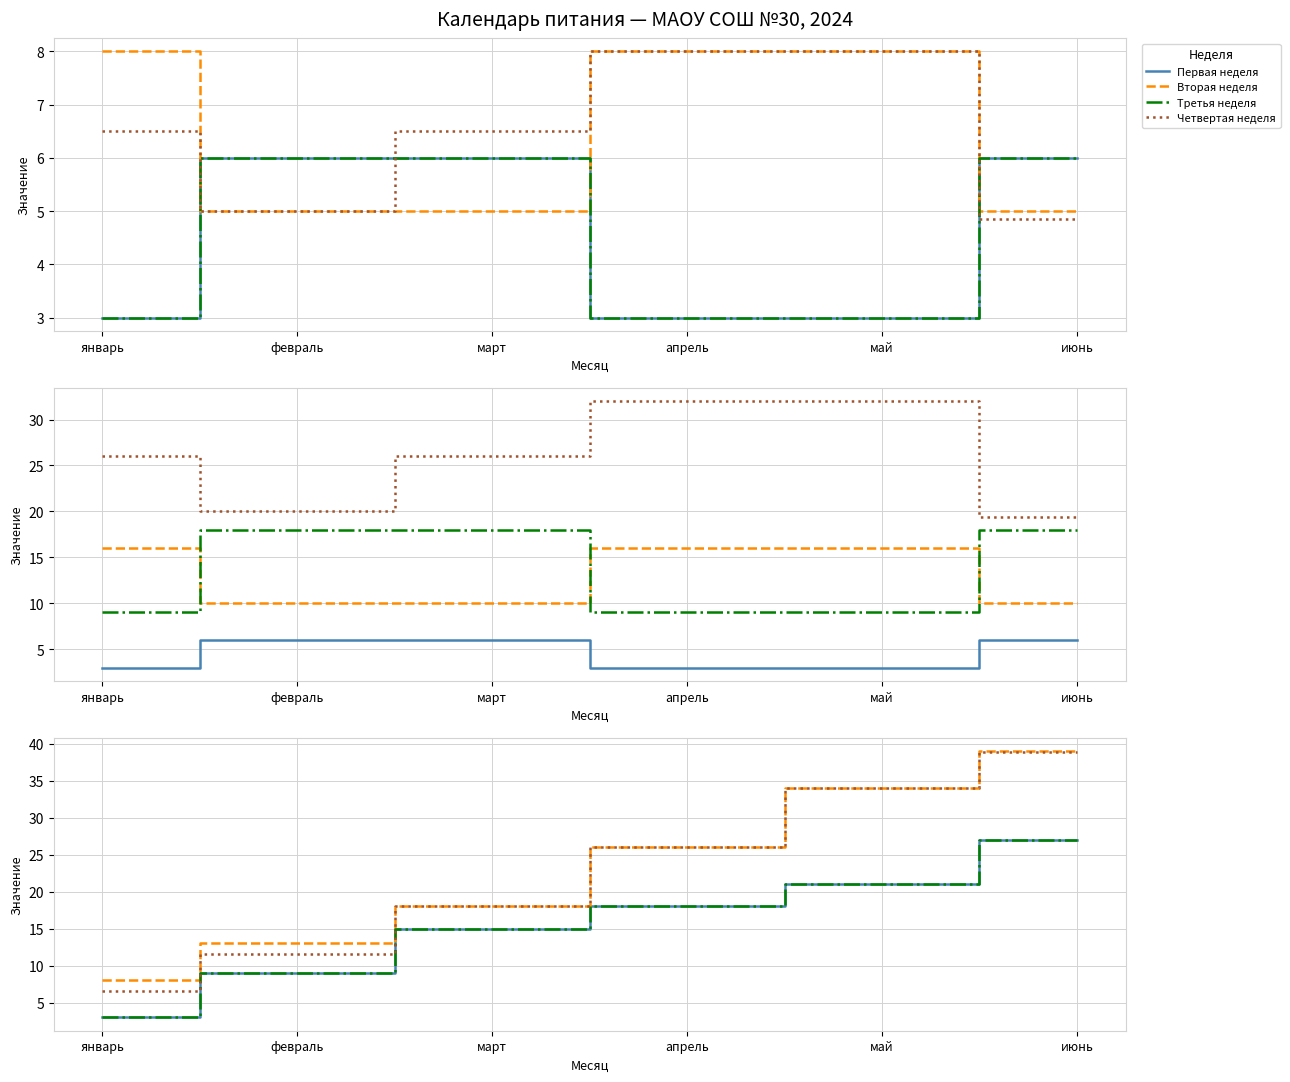

List the labels in order of Первая неделя value, largest first.

июнь, май, апрель, март, февраль, январь